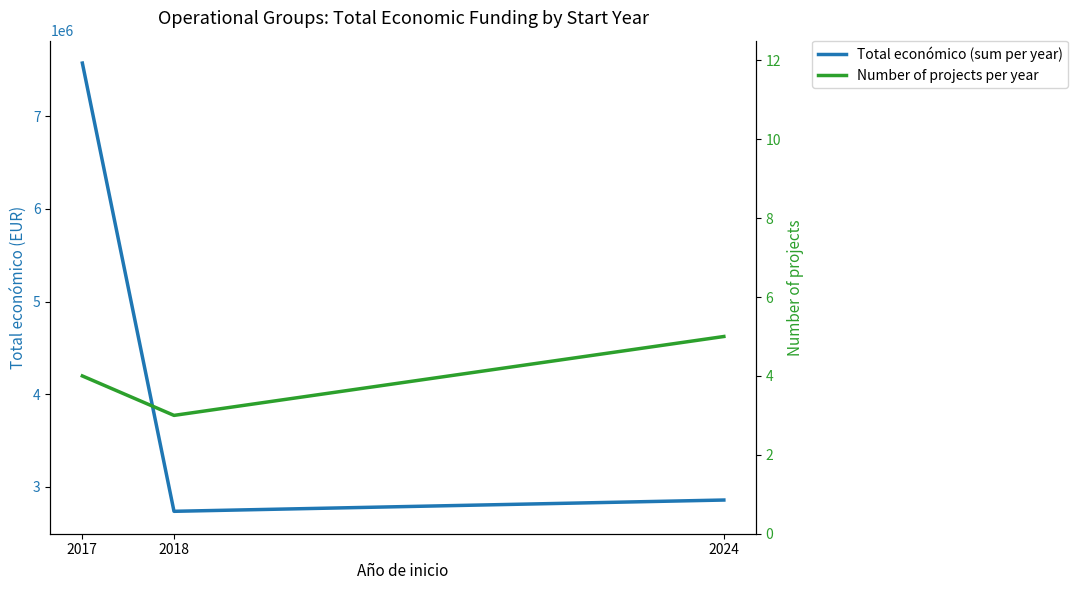

Reading right to left, list all the values displayed in this chart.

Total económico (sum per year): 2024=2859195	2018=2737556	2017=7571083
Number of projects per year: 2024=5	2018=3	2017=4